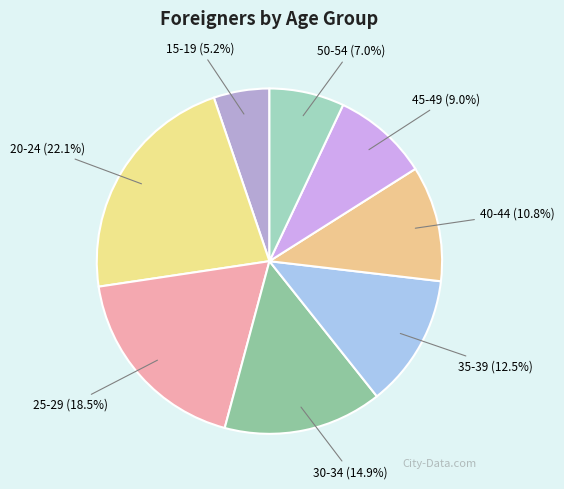

What portion of the pie excludes 30-34?

85.1%